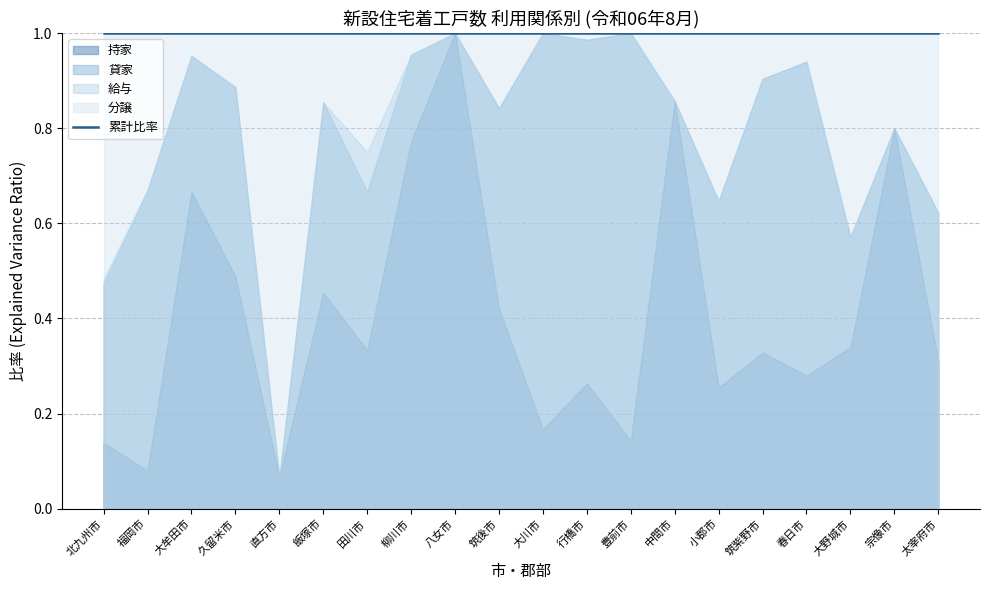

Reading left to right, what are all the values shown in this chart?

持家: 北九州市=25	福岡市=124	大牟田市=14	久留米市=43	直方市=5	飯塚市=25	田川市=4	柳川市=17	八女市=16	筑後市=16	大川市=2	行橋市=19	豊前市=3	中間市=6	小郡市=13	筑紫野市=24	春日市=14	大野城市=19	宗像市=20	太宰府市=14
貸家: 北九州市=60	福岡市=912	大牟田市=6	久留米市=35	直方市=0	飯塚市=22	田川市=4	柳川市=4	八女市=0	筑後市=16	大川市=10	行橋市=52	豊前市=18	中間市=0	小郡市=20	筑紫野市=42	春日市=33	大野城市=13	宗像市=0	太宰府市=14
給与: 北九州市=2	福岡市=3	大牟田市=0	久留米市=0	直方市=0	飯塚市=0	田川市=1	柳川市=0	八女市=0	筑後市=0	大川市=0	行橋市=0	豊前市=0	中間市=0	小郡市=0	筑紫野市=0	春日市=0	大野城市=0	宗像市=0	太宰府市=0
分譲: 北九州市=93	福岡市=509	大牟田市=1	久留米市=10	直方市=70	飯塚市=8	田川市=3	柳川市=1	八女市=0	筑後市=6	大川市=0	行橋市=1	豊前市=0	中間市=1	小郡市=18	筑紫野市=7	春日市=3	大野城市=24	宗像市=5	太宰府市=17